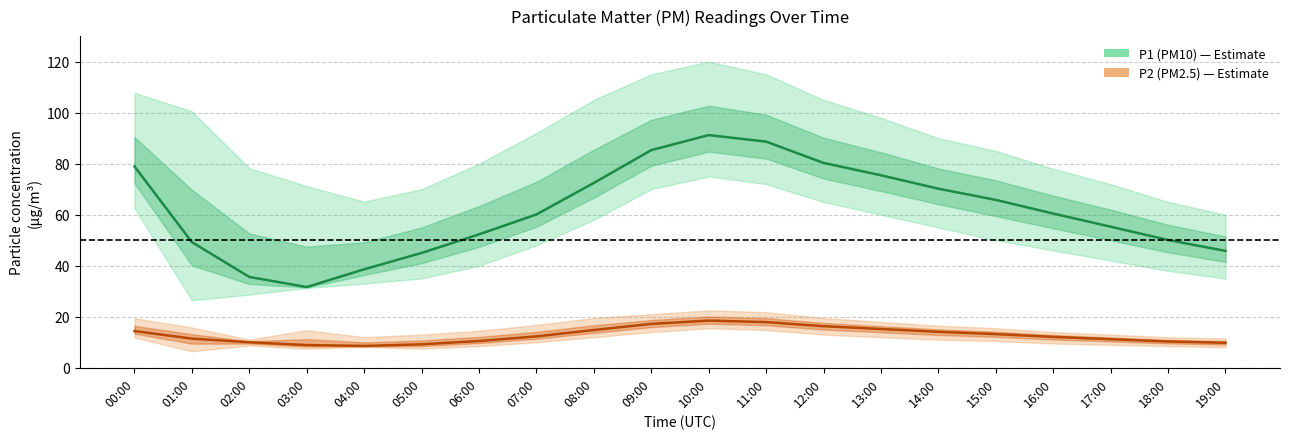

Rank the series by their maximum value, from highest to lowest.

P1 (PM10), P2 (PM2.5)